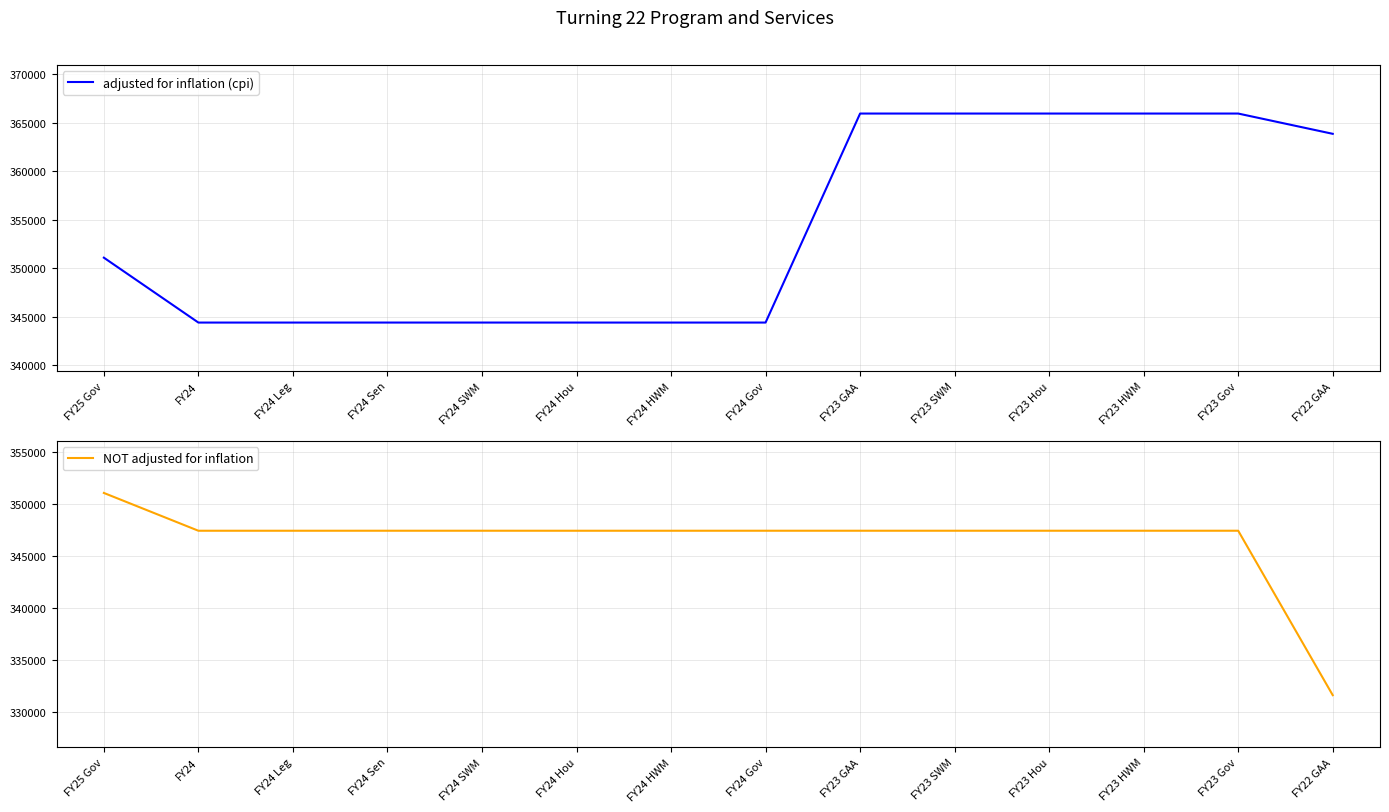

True or false: NOT adjusted for inflation has more than 1 points higher than both neighbors.

False